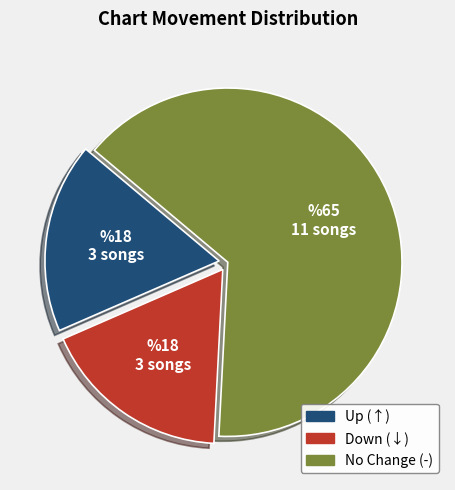

Does any single category account for the majority?

Yes